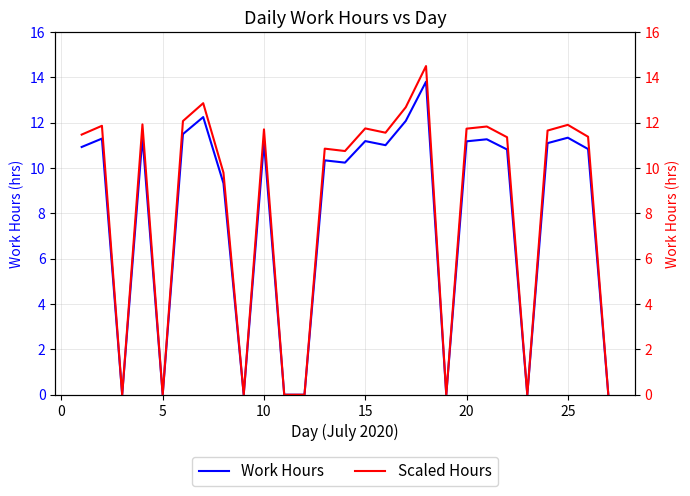

List the series in order of their overall mean, highest first.

Scaled Hours, Work Hours